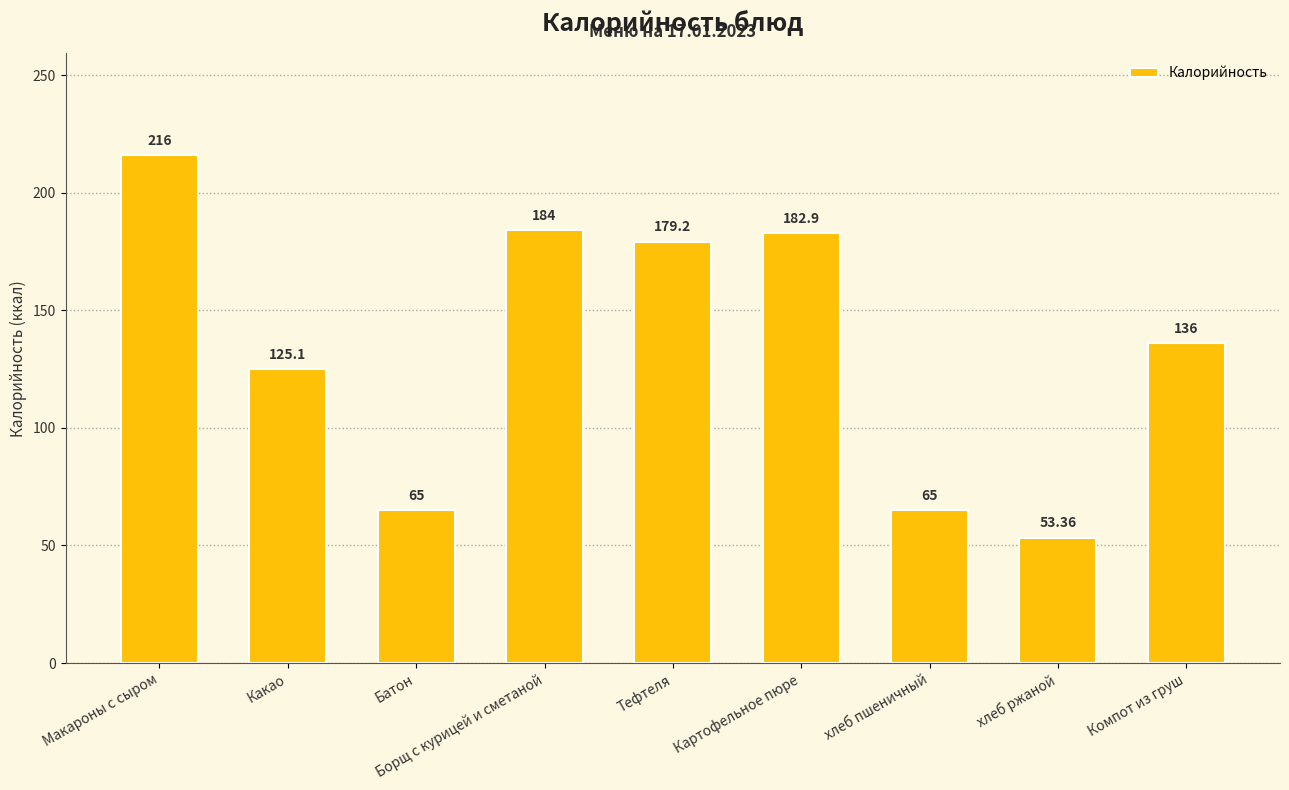

How many values are below 136?

4